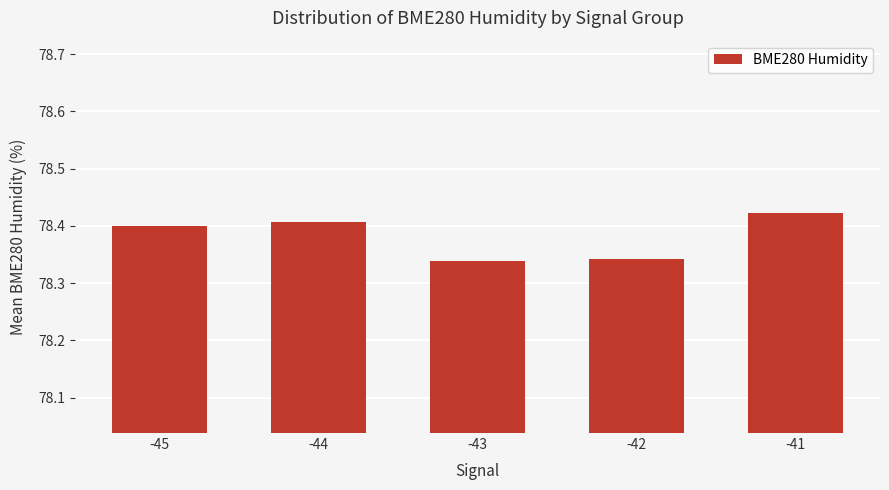

Between -43 and -44, which is larger?

-44